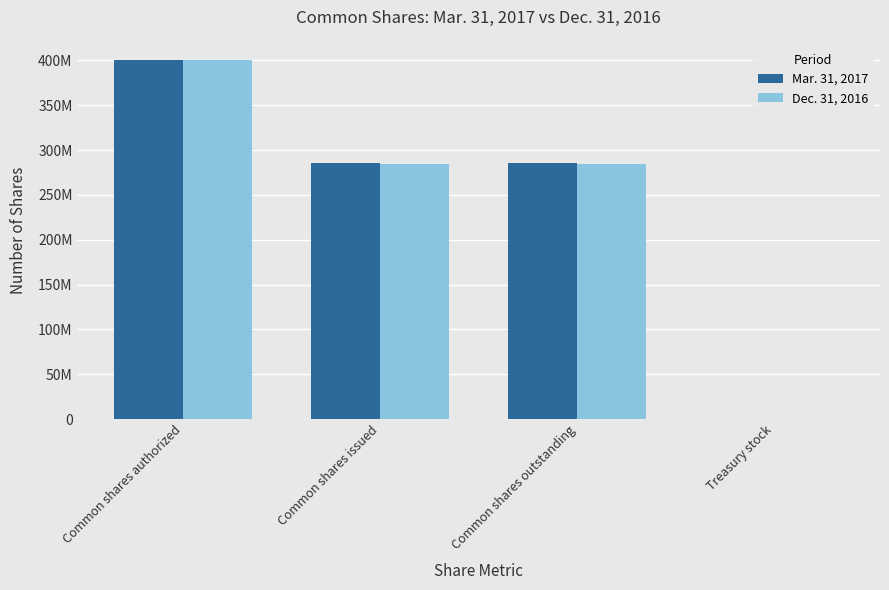

Are the bars grouped side by side (vs. stacked)?

Yes